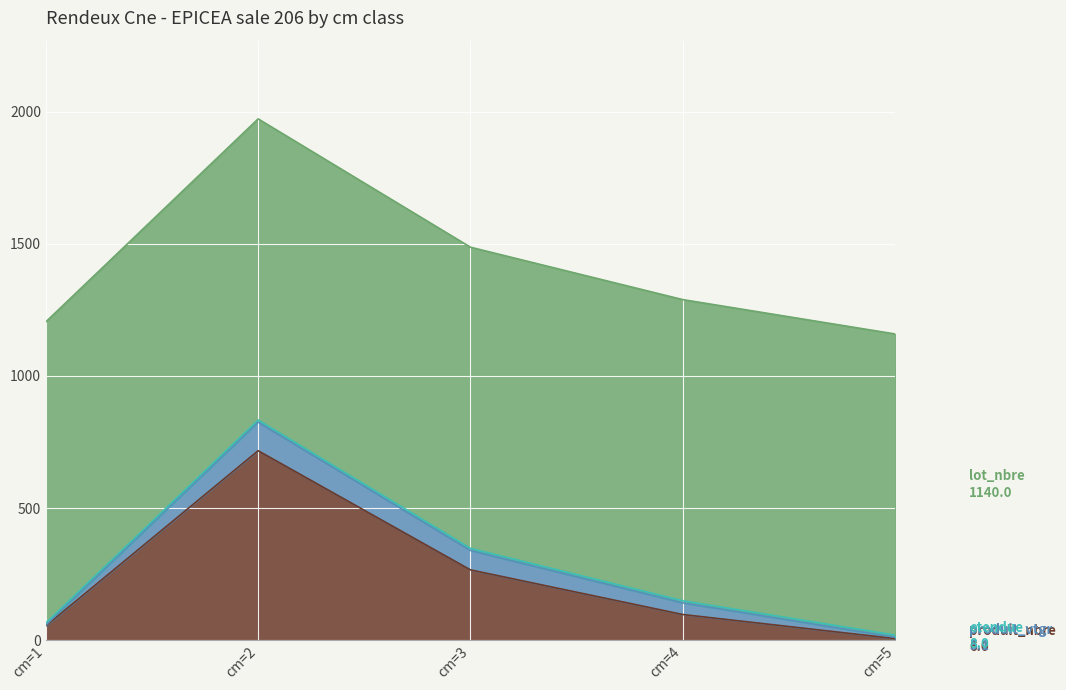

Where do etendue and produit_vtgr first cross each other?

cm=1 and cm=2